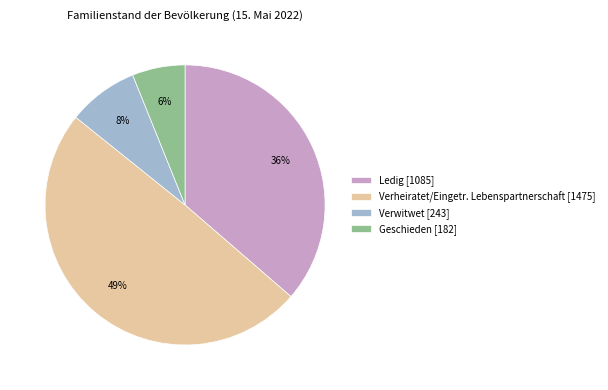

How many slices are in this pie chart?

4